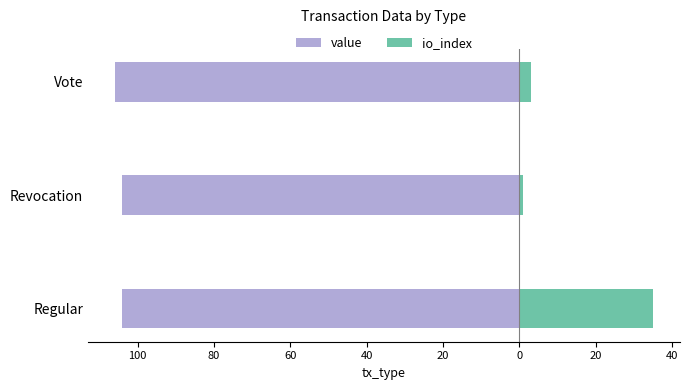

The io_index series shows 10.0 at Regular. True or false?

False